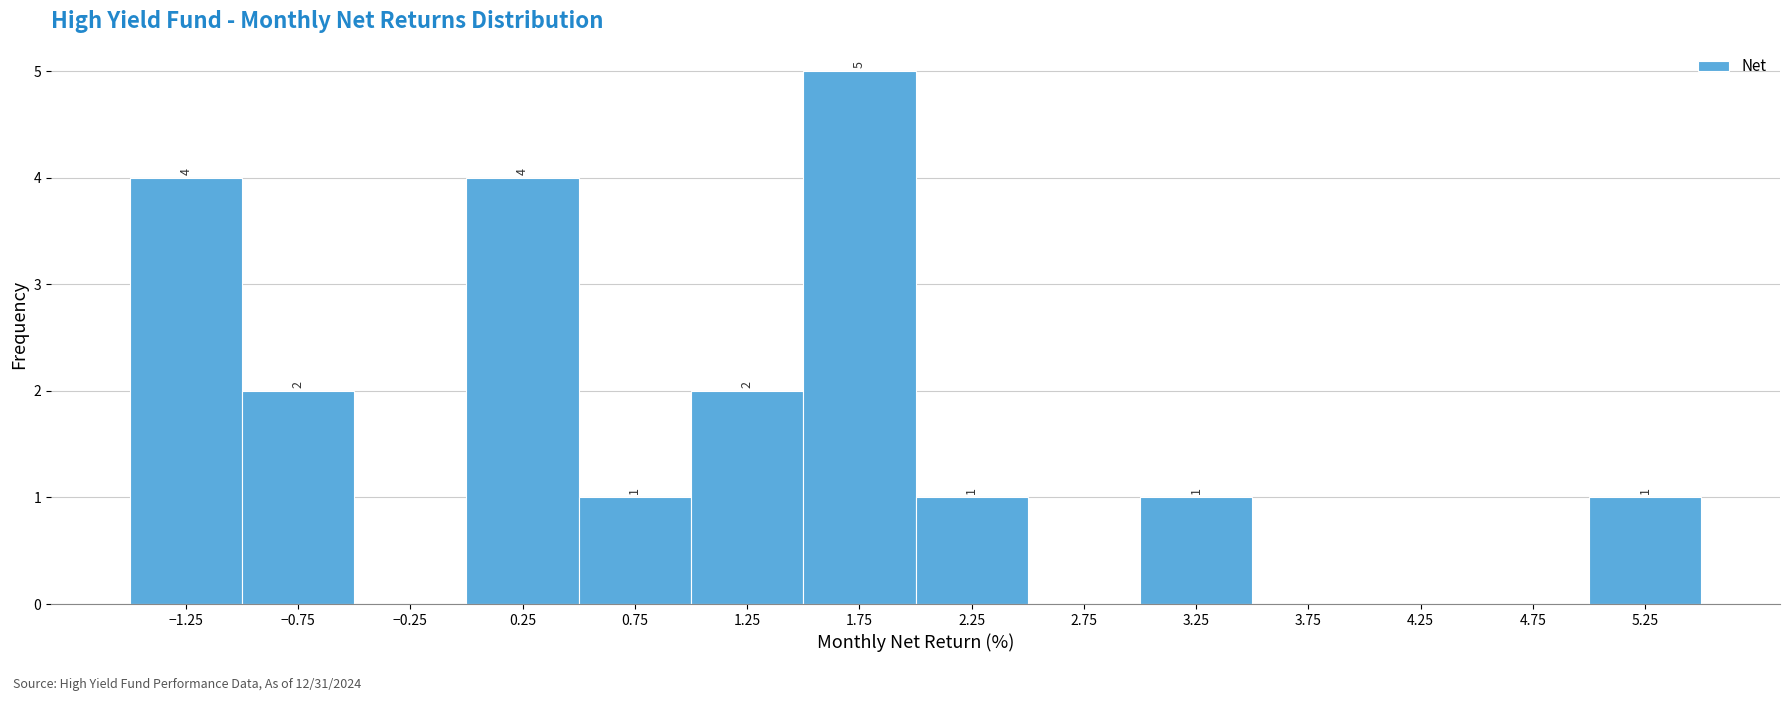

Which range on the x-axis has the tallest bar?

1.5 to 2.0